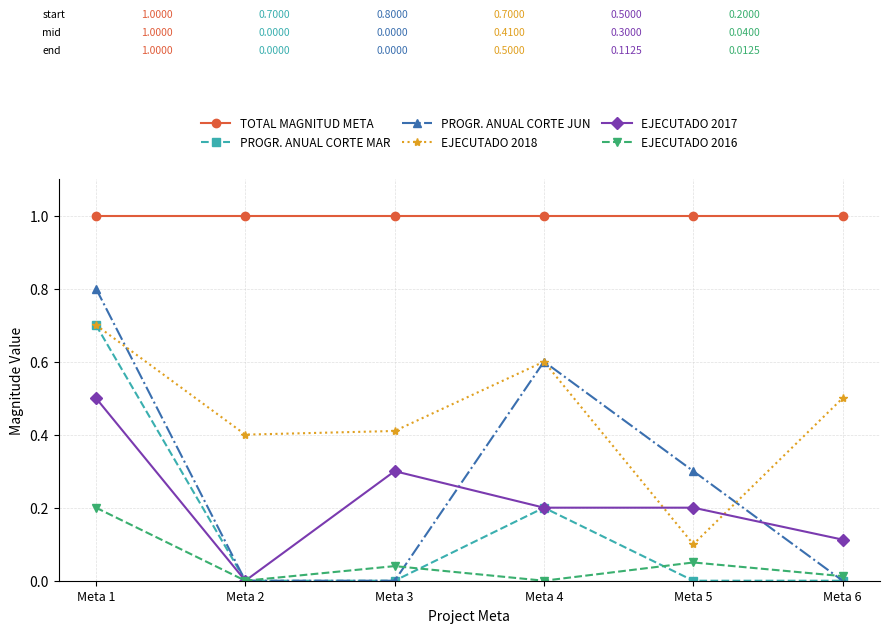

True or false: EJECUTADO 2016 has more than 2 interior local peaks.

False